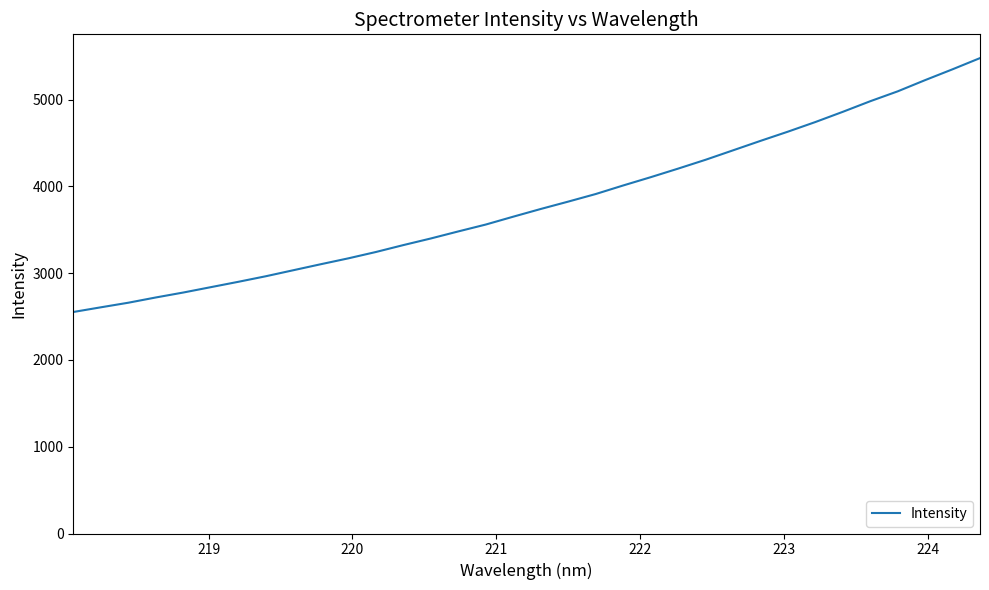

What is the average value?

3805.3